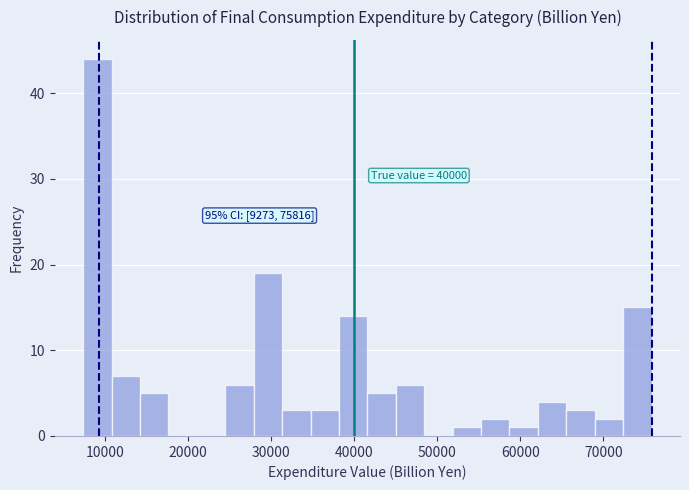

Read against the x-axis, roughly where is the centre of the tallest bar?

9000